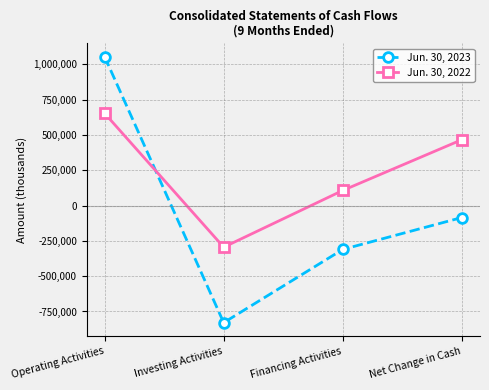

What is the lowest value of the Jun. 30, 2022 series?

-294520